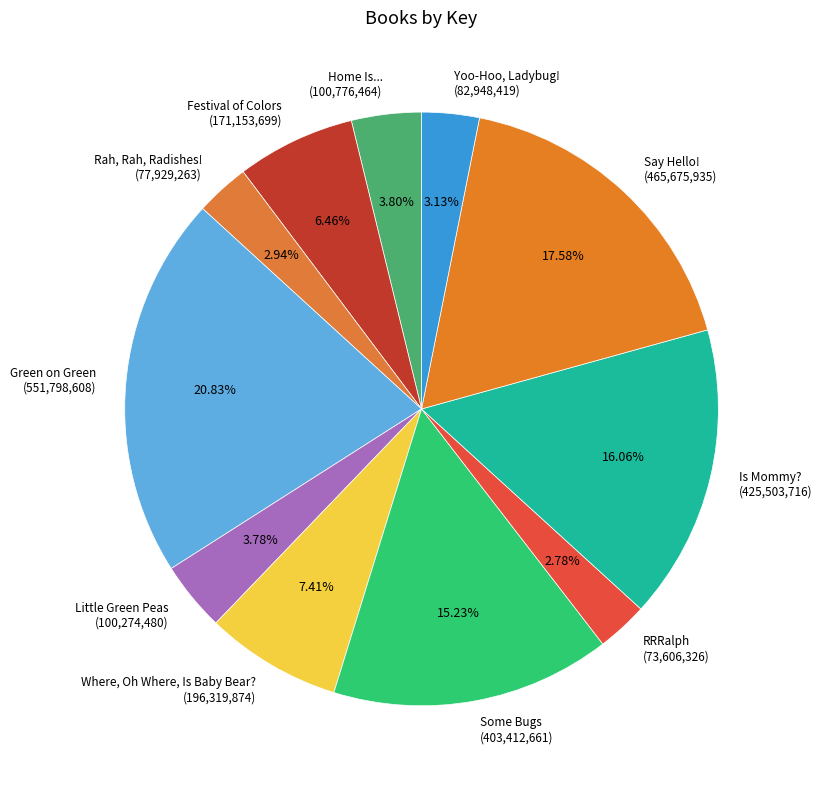

Rank the categories by value from lowest to highest.

RRRalph, Rah, Rah, Radishes!, Yoo-Hoo, Ladybug!, Little Green Peas, Home Is..., Festival of Colors, Where, Oh Where, Is Baby Bear?, Some Bugs, Is Mommy?, Say Hello!, Green on Green